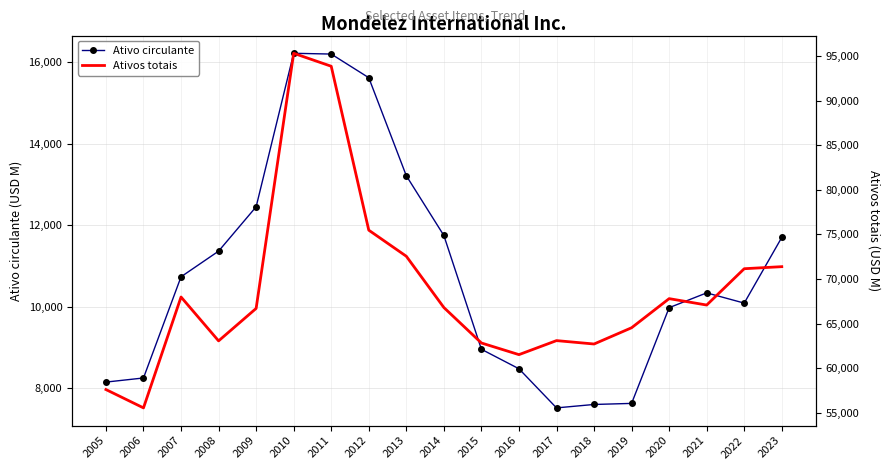

What is the minimum value shown in the chart?

7520